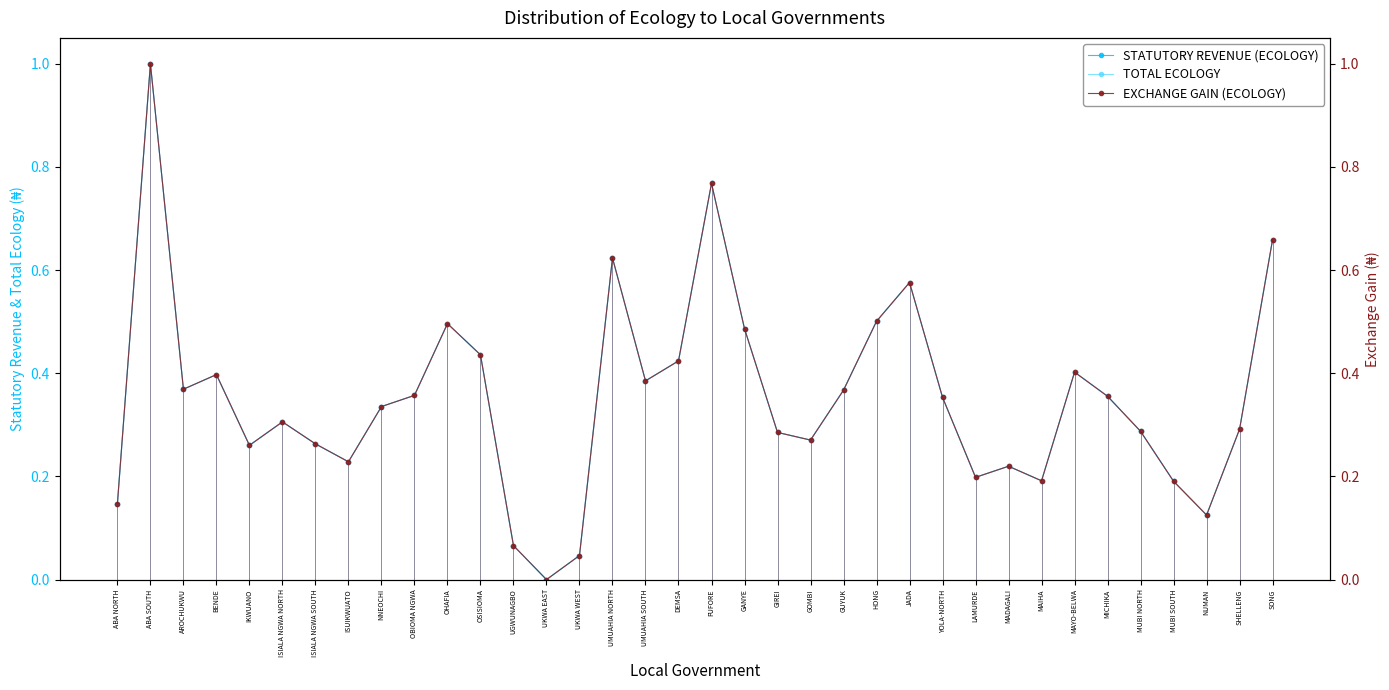

What is the greatest value displayed?

1.0